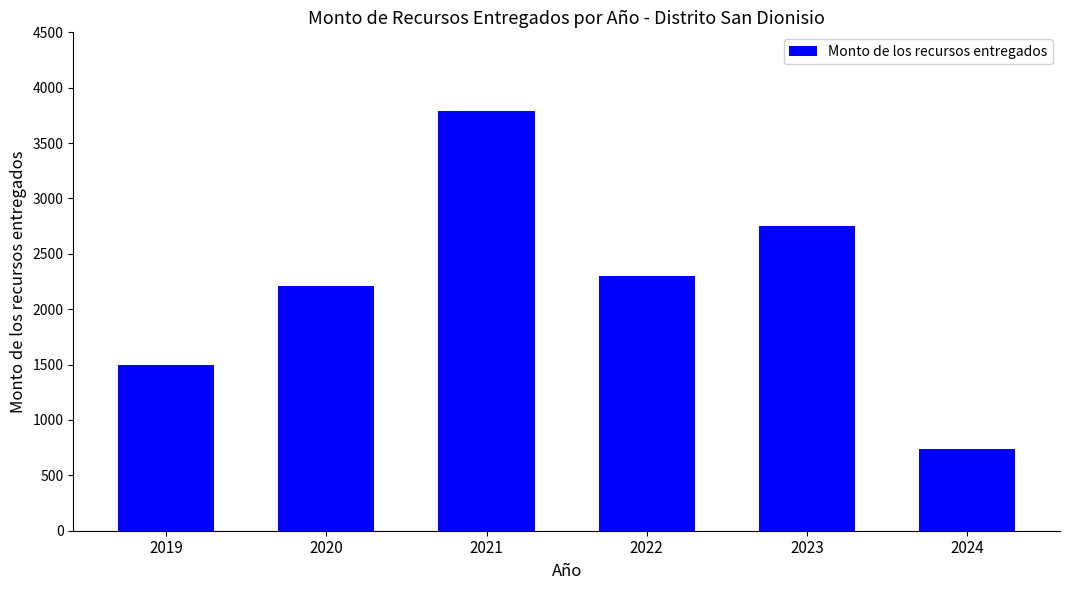

What is the value of the 2nd bar from the left?

2207.5